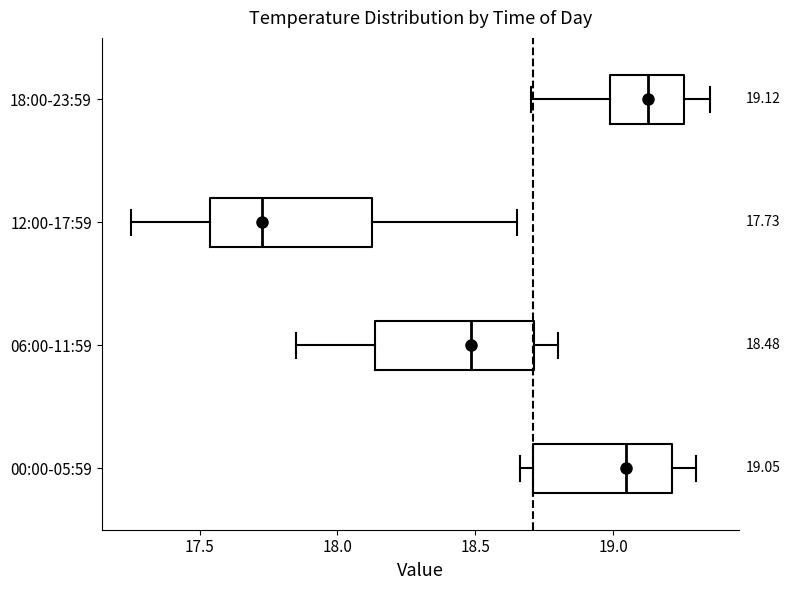

Which box has the furthest to the left median line?

12:00-17:59